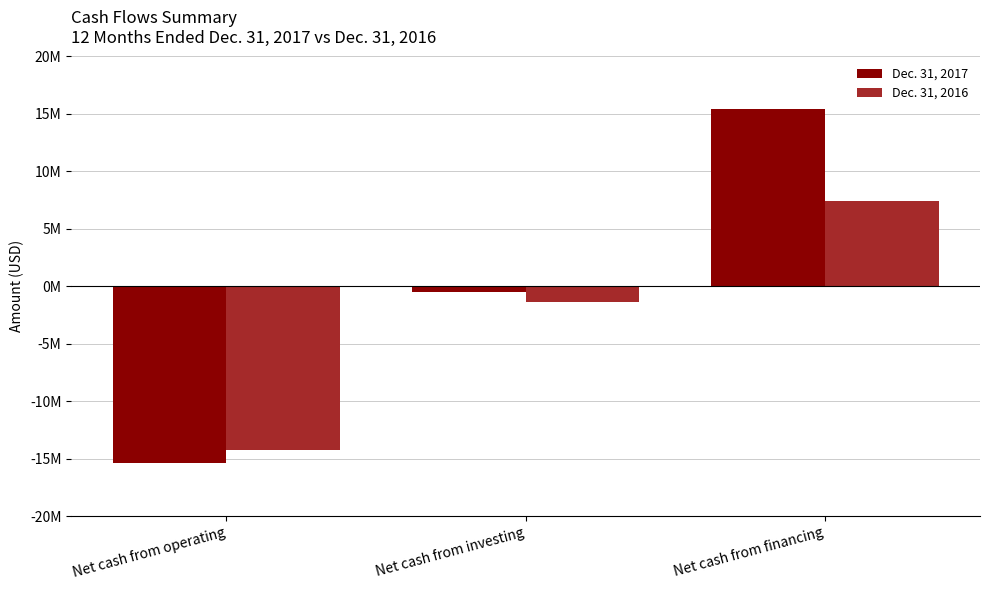

At which label does Dec. 31, 2016 reach its peak?

Net cash from financing